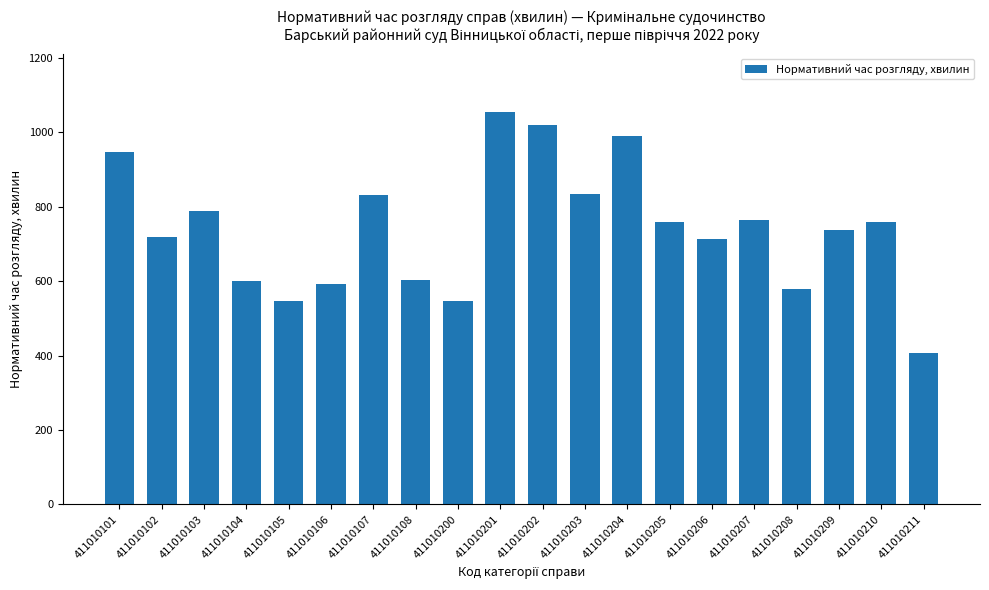

The chart shows a value of 1114 at 411010207. True or false?

False